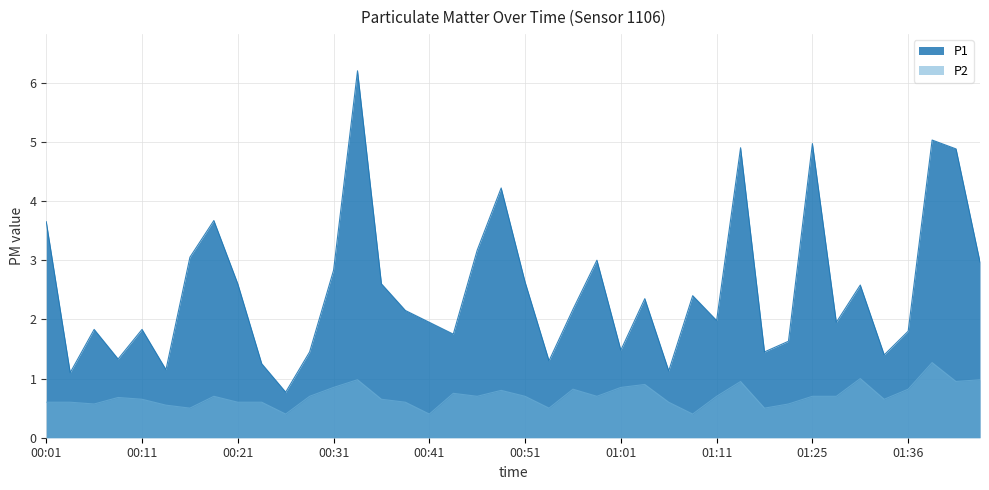

Reading left to right, list all the values displayed in this chart.

P1: 00:01=3.6	00:03=1.1	00:06=1.8	00:08=1.3	00:11=1.8	00:13=1.1	00:16=3.0	00:18=3.7	00:21=2.6	00:23=1.2	00:26=0.8	00:28=1.4	00:31=2.8	00:33=6.2	00:36=2.6	00:38=2.1	00:41=1.9	00:43=1.8	00:46=3.2	00:48=4.2	00:51=2.6	00:53=1.3	00:56=2.2	00:58=3.0	01:01=1.5	01:03=2.4	01:06=1.1	01:09=2.4	01:11=2.0	01:14=4.9	01:17=1.4	01:22=1.6	01:25=5.0	01:28=1.9	01:31=2.6	01:33=1.4	01:36=1.8	01:39=5.0	01:41=4.9	01:44=3.0
P2: 00:01=0.6	00:03=0.6	00:06=0.6	00:08=0.7	00:11=0.7	00:13=0.6	00:16=0.5	00:18=0.7	00:21=0.6	00:23=0.6	00:26=0.4	00:28=0.7	00:31=0.8	00:33=1.0	00:36=0.7	00:38=0.6	00:41=0.4	00:43=0.8	00:46=0.7	00:48=0.8	00:51=0.7	00:53=0.5	00:56=0.8	00:58=0.7	01:01=0.8	01:03=0.9	01:06=0.6	01:09=0.4	01:11=0.7	01:14=0.9	01:17=0.5	01:22=0.6	01:25=0.7	01:28=0.7	01:31=1.0	01:33=0.7	01:36=0.8	01:39=1.3	01:41=0.9	01:44=1.0